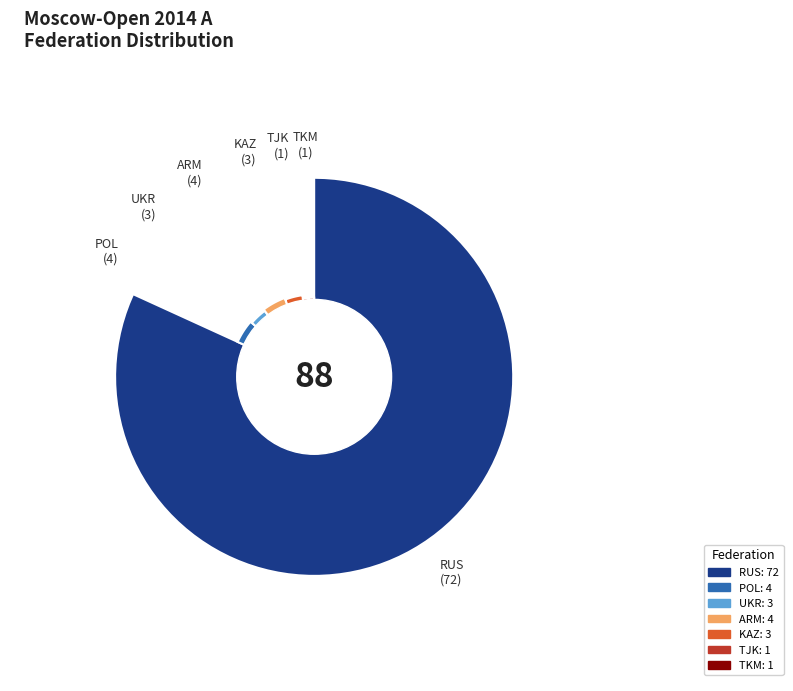

What percentage is NOT represented by TKM?

98.9%